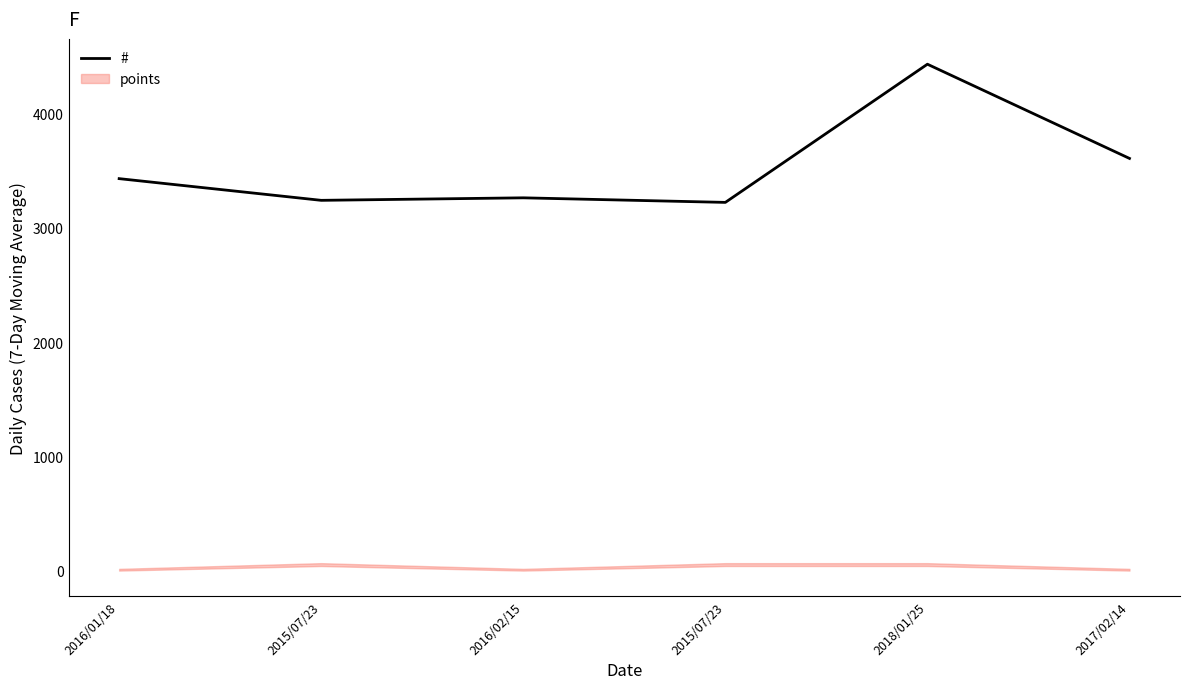

What is the value of the 5th point from the left?

4434